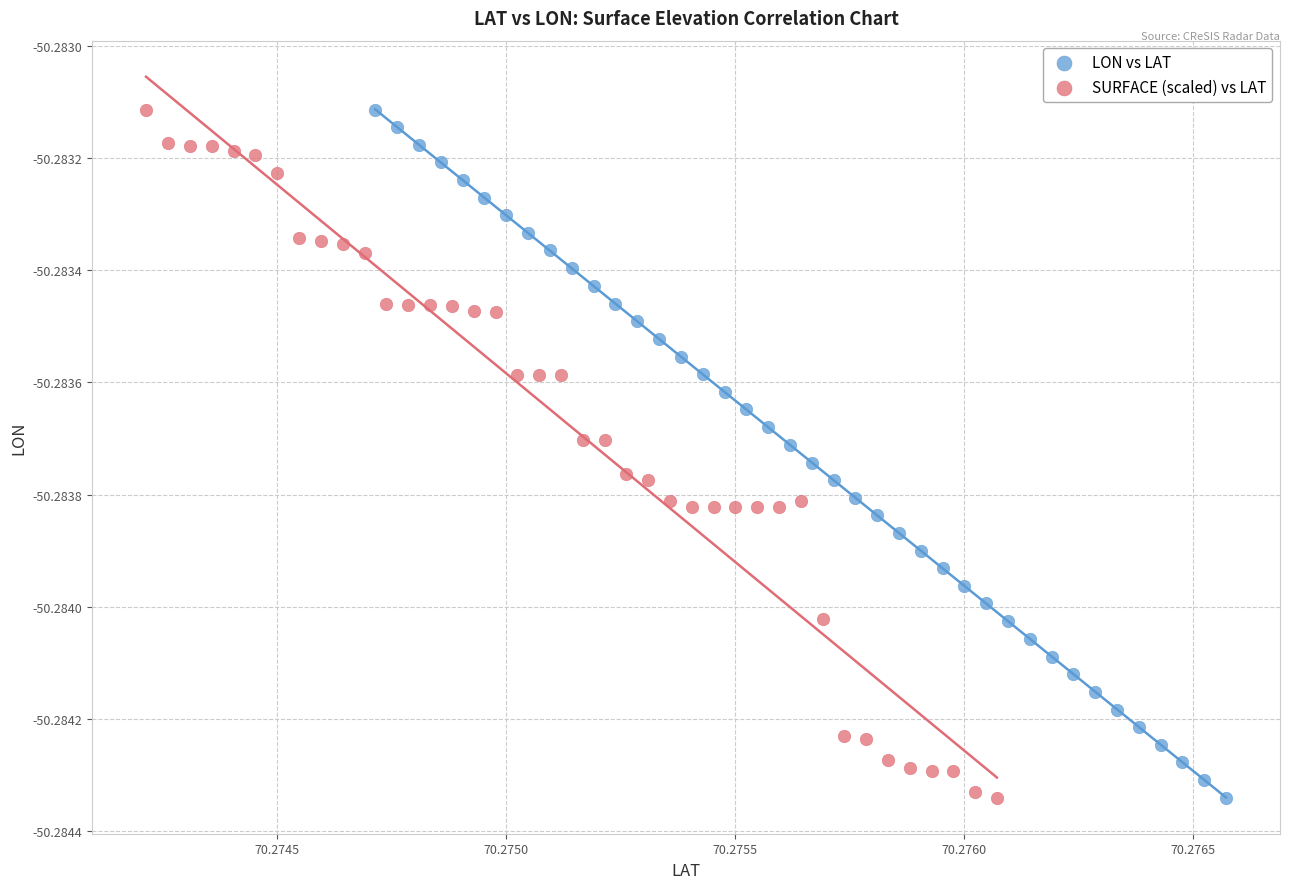

What are all the series names shown in the legend?

LON vs LAT, SURFACE (scaled) vs LAT